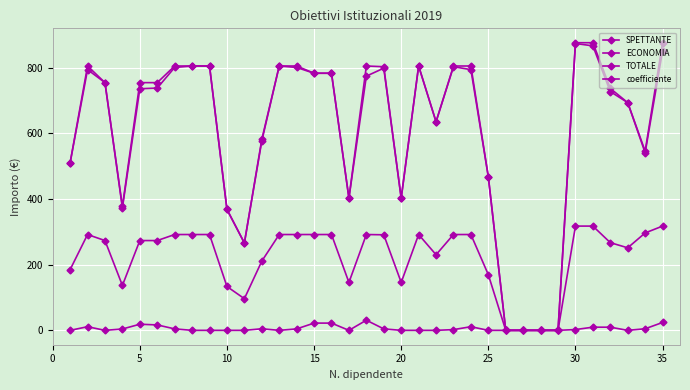

Reading right to left, extract all data points from this chart.

SPETTANTE: 875.8	545.5	693.3	736.6	875.8	875.8	0.0	0.0	0.0	0.0	467.5	804.9	804.9	635.1	804.9	402.4	802.7	804.9	402.4	782.8	782.8	804.9	804.9	581.3	266.0	368.3	804.9	804.9	804.9	754.2	754.2	377.1	754.2	804.9	510.2
ECONOMIA: 24.0	4.8	0.0	9.6	9.6	2.4	0.0	0.0	0.0	0.0	0.0	11.0	2.2	0.0	0.0	0.0	4.4	30.9	0.0	22.1	22.1	4.4	0.0	4.8	0.0	0.0	0.0	0.0	4.4	16.5	18.6	4.1	0.0	11.0	0.0
TOTALE: 851.8	540.7	693.3	727.0	866.2	873.4	0.0	0.0	0.0	0.0	467.5	793.9	802.7	635.1	804.9	402.4	798.3	774.0	402.4	782.8	782.8	800.5	804.9	576.5	266.0	368.3	804.9	804.9	800.5	737.7	735.6	373.0	754.2	793.9	510.2
coefficiente: 317.4	296.6	251.3	267.0	317.4	317.4	0.0	0.0	0.0	0.0	169.5	291.7	291.7	230.2	291.7	145.9	290.9	291.7	145.9	291.7	291.7	291.7	291.7	210.7	96.4	133.5	291.7	291.7	291.7	273.4	273.4	136.7	273.4	291.7	184.9